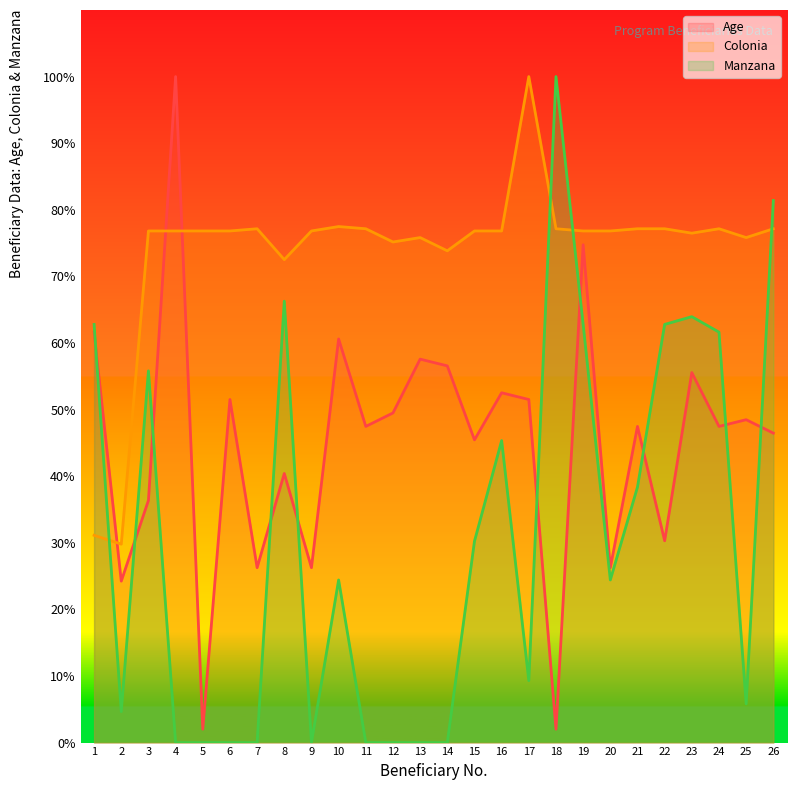

The Manzana series shows 10.1 at 25. True or false?

False